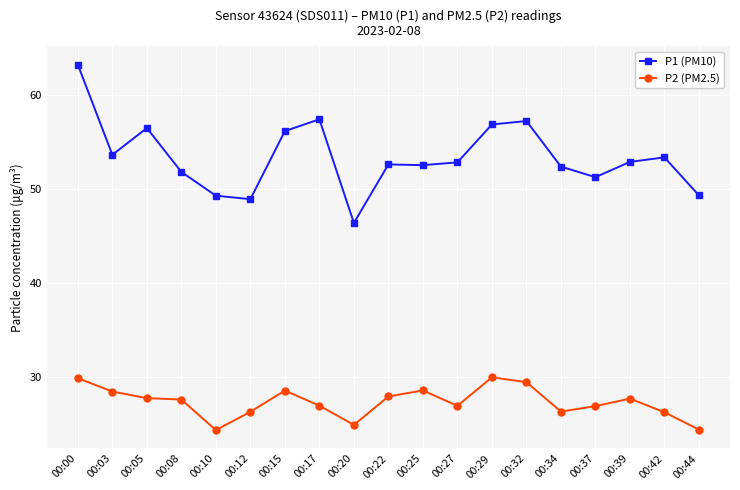

What is the difference between the maximum and second lowest values in the P1 (PM10) series?

14.3